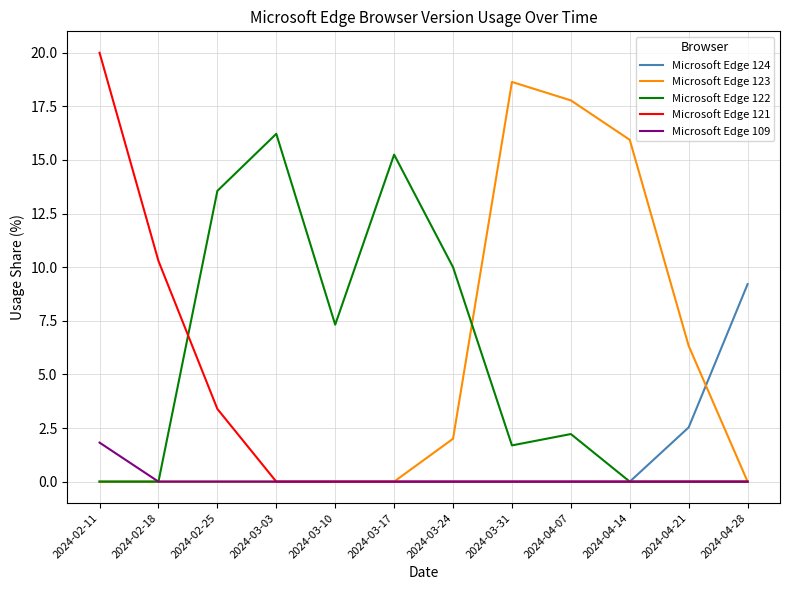

At which label does Microsoft Edge 124 reach its peak?

2024-04-28